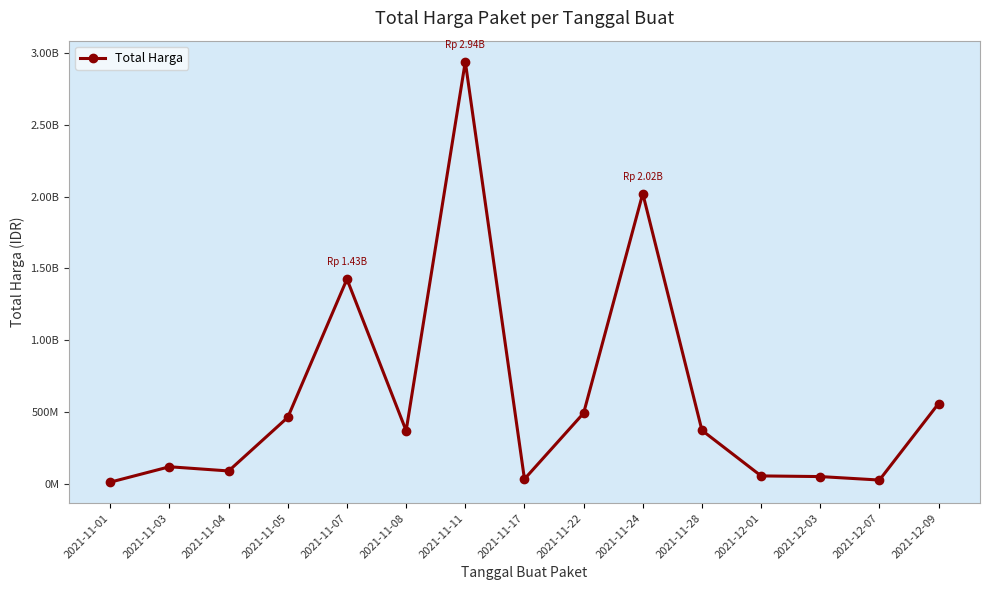

Is this an area chart (filled region under the line)?

No